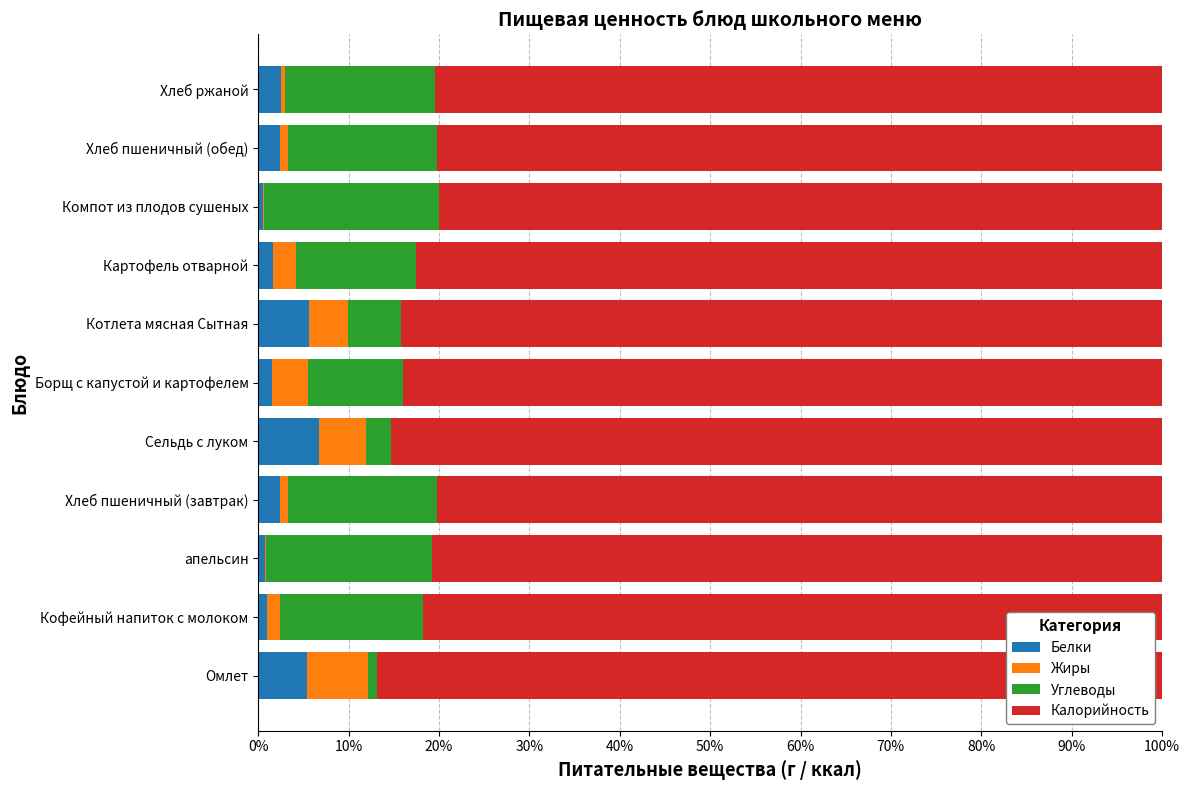

What is the maximum value for Белки?

6.7